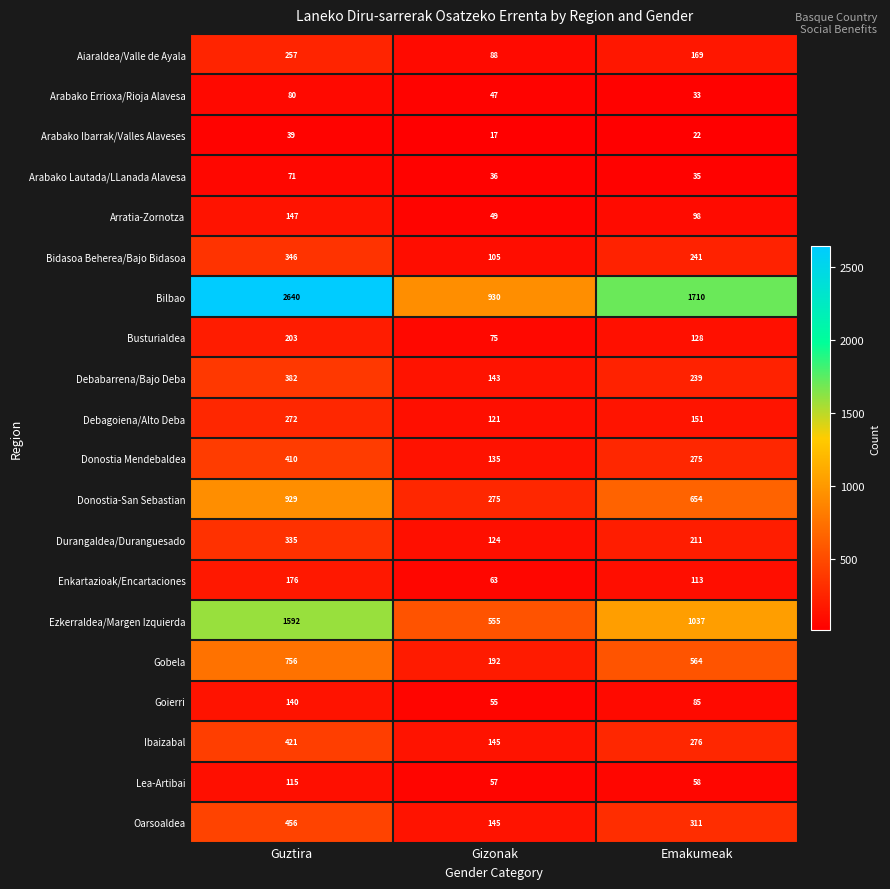

What is the difference between the highest and lowest values at Gizonak?

913